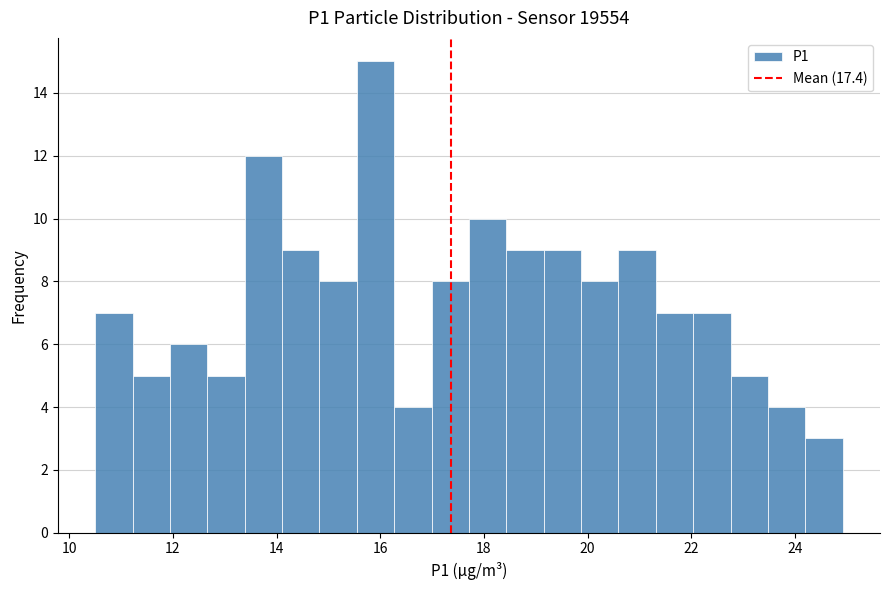

Around what value on the x-axis is the tallest bar? Give the approximate position of its centre, as read against the axis.

16.0